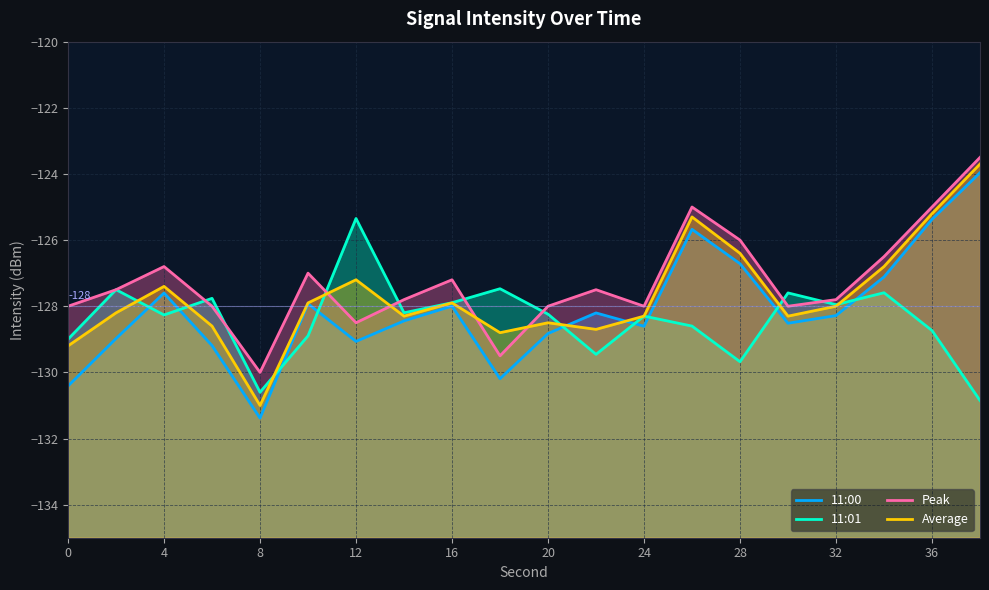

Which series has the largest total across all categories?

Peak